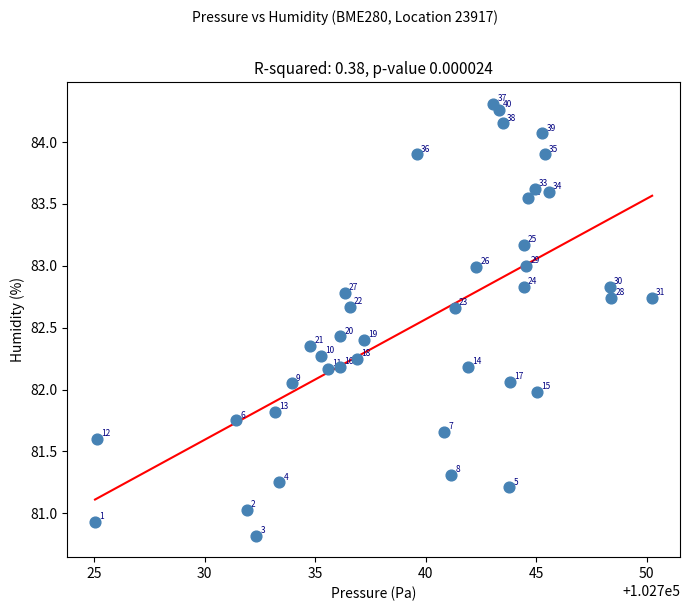

What is the range of X values (max minus min)?

25.2